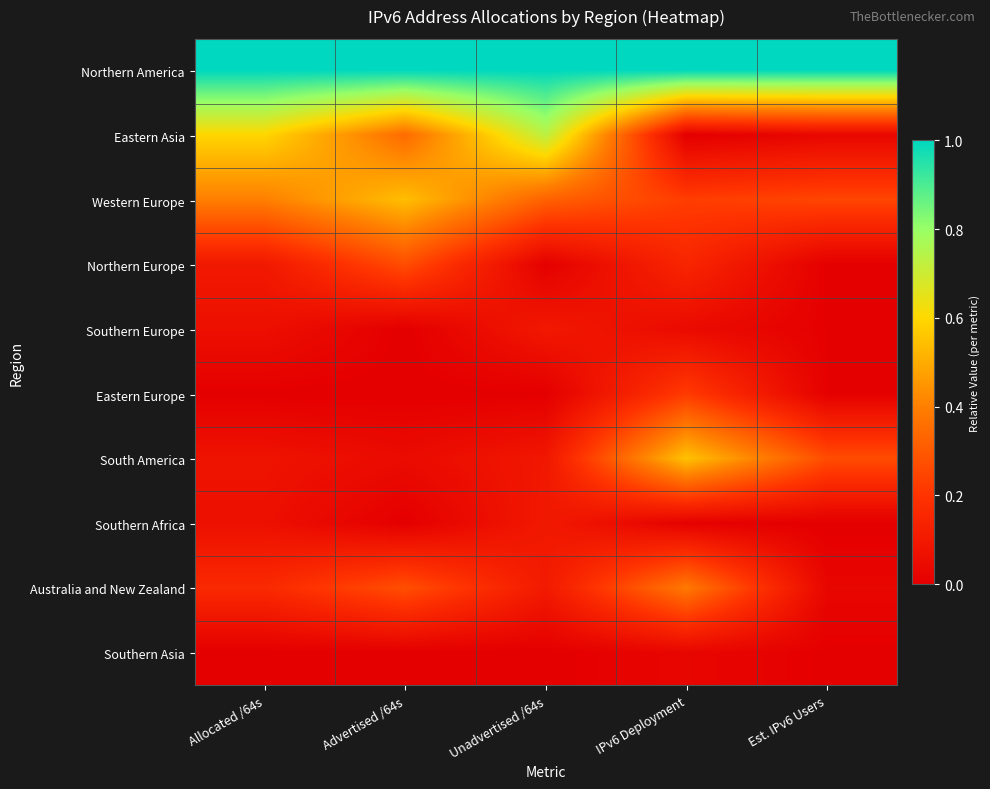

Which category has the highest value across all series?

Allocated /64s